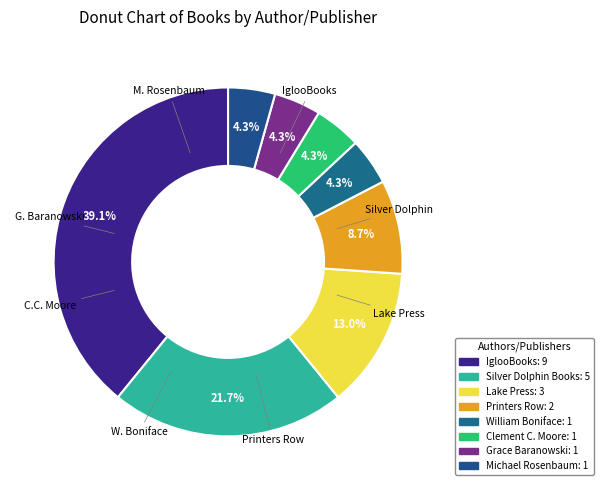

Which category has the smallest portion of the pie?

William Boniface